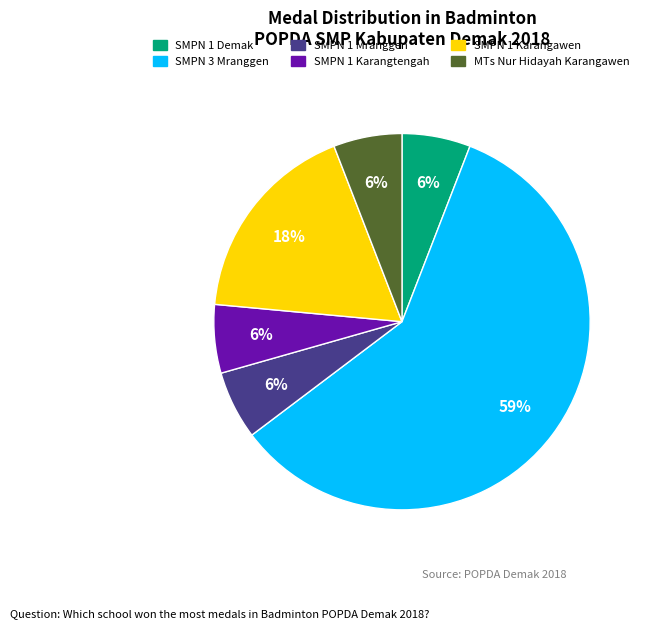

Which has a higher value, SMPN 1 Mranggen or SMPN 1 Karangawen?

SMPN 1 Karangawen